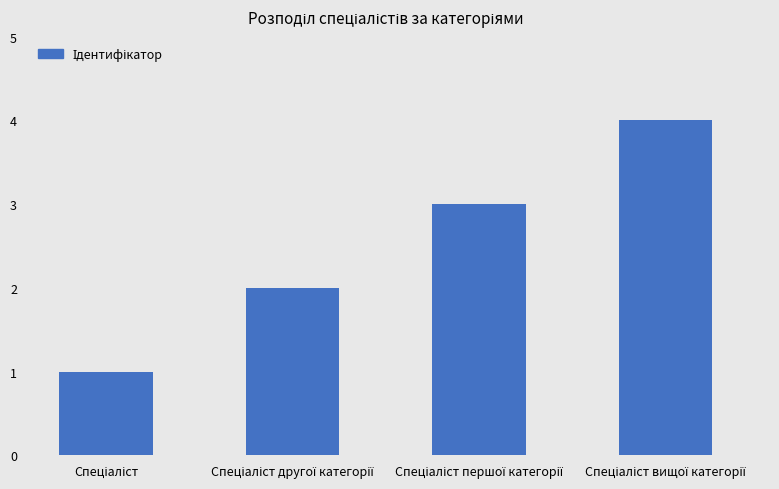

Does the chart contain any negative values?

No